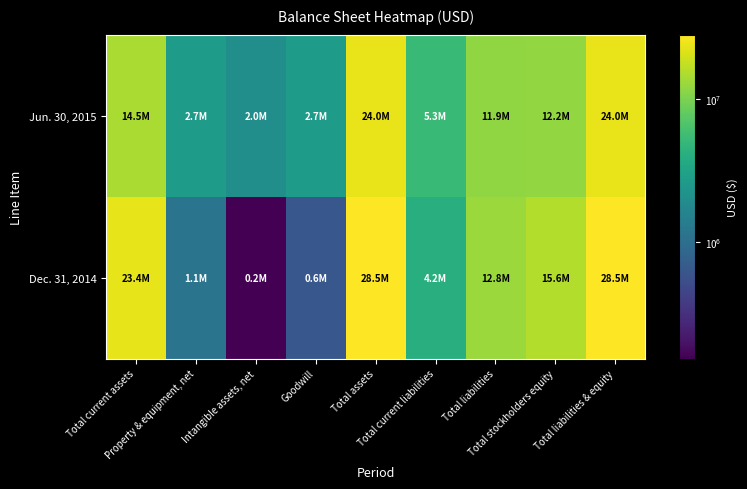

What is the difference between the highest and lowest values at Total liabilities & equity?

4435901